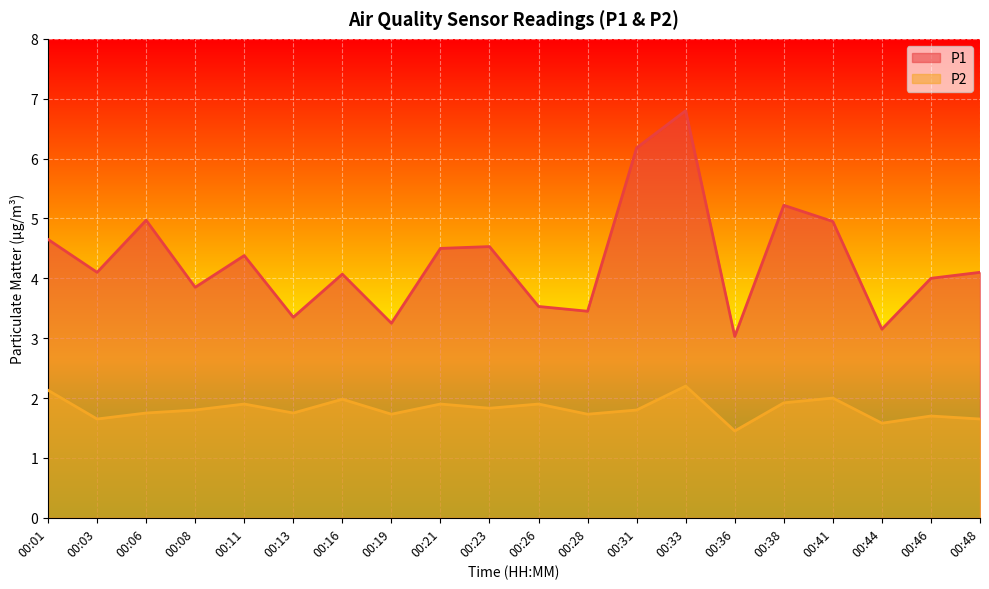

Where is the first local maximum for P2?

00:11